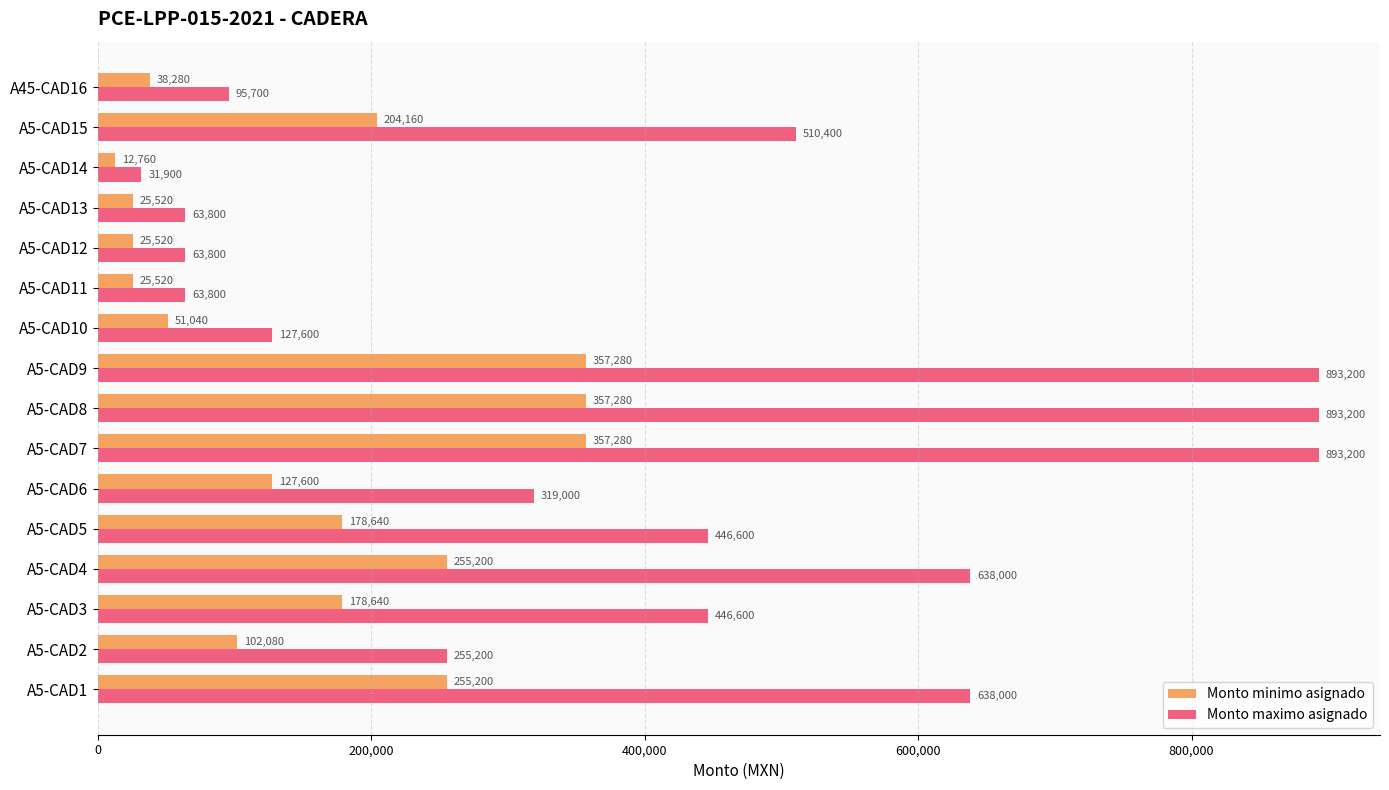

What is the difference between the highest and lowest values at A5-CAD13?

38280